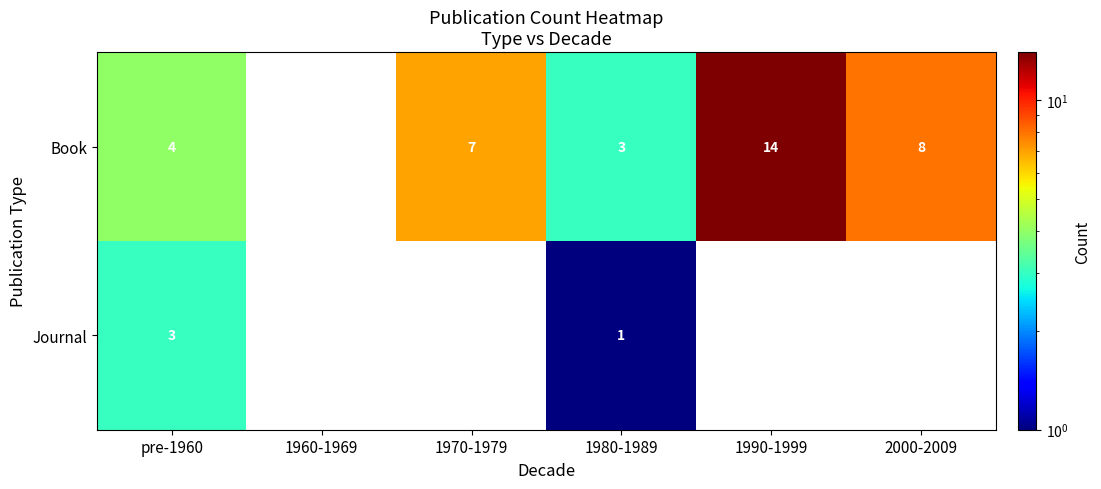

Is it true that Book equals 14 at 2000-2009?

False